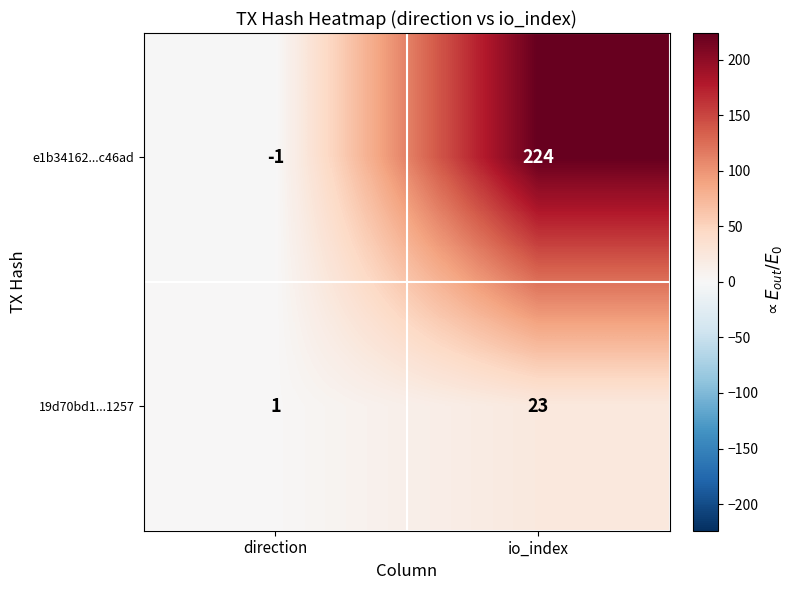

At which category is the sum across all series the highest?

io_index